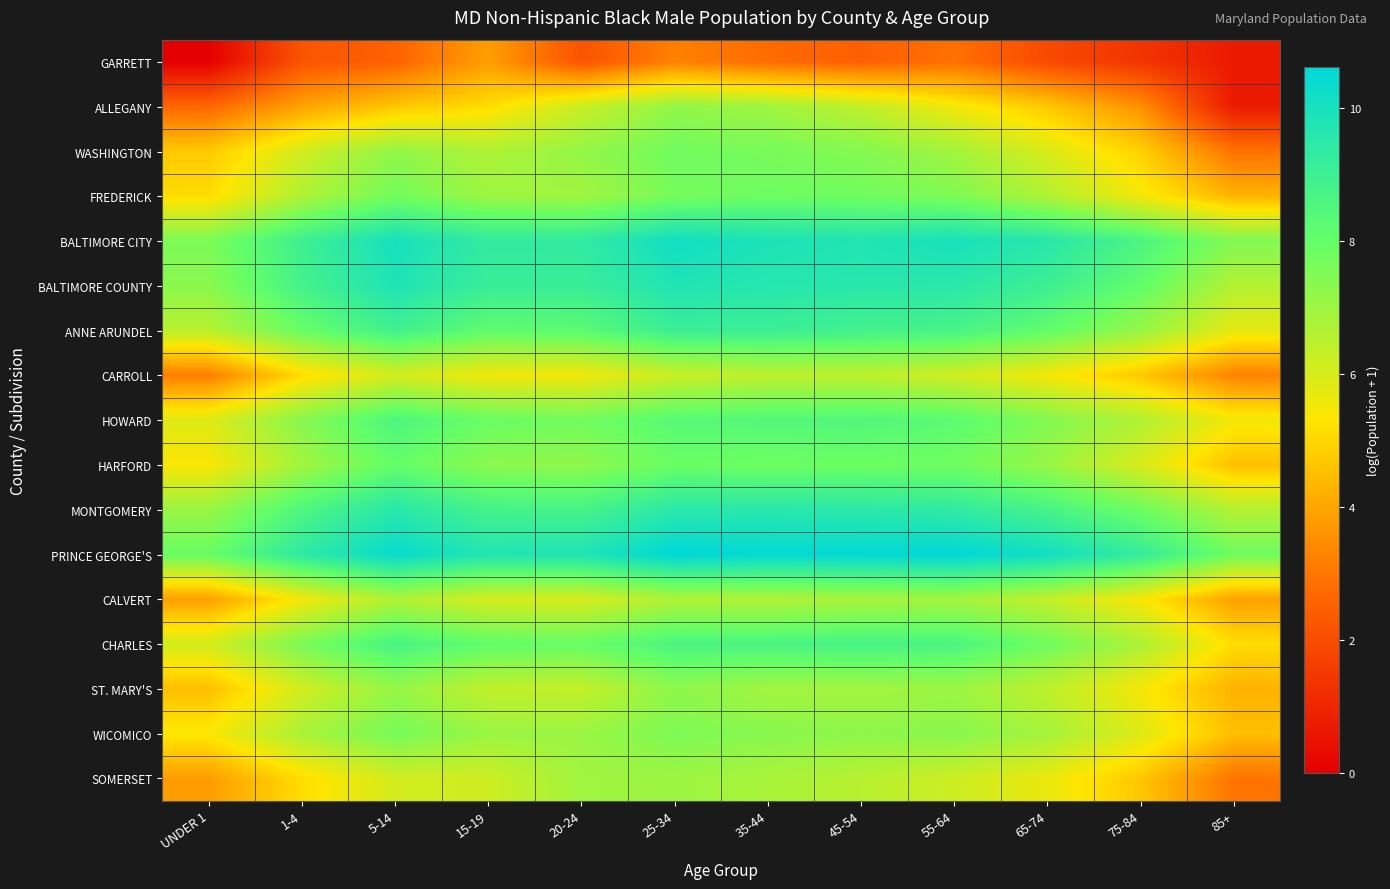

At which category is the sum across all series the highest?

25-34